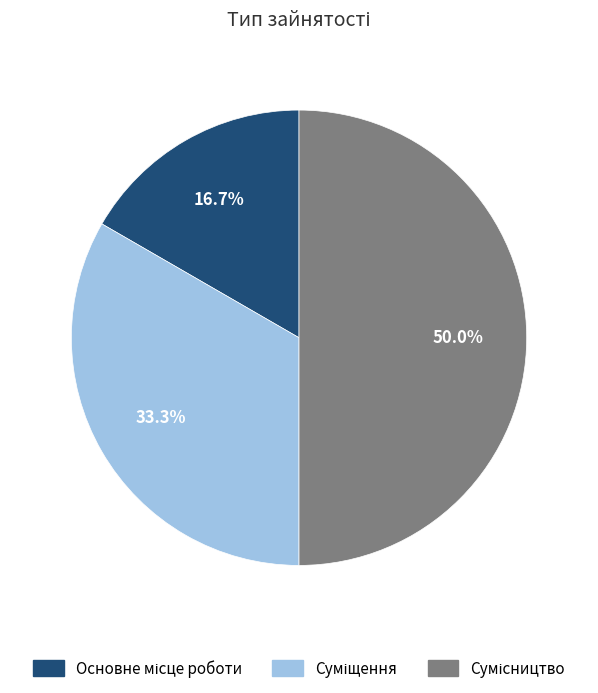

How many segments does this pie chart have?

3